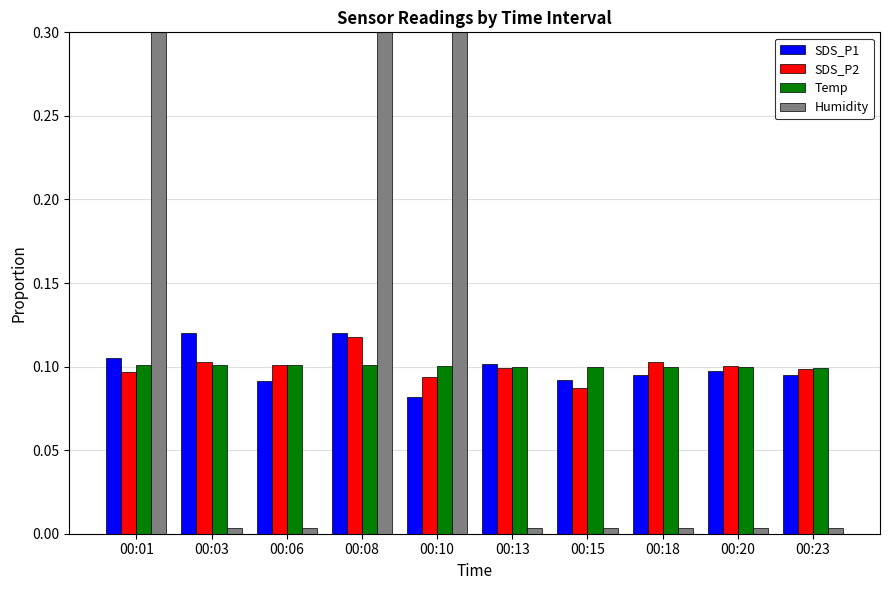

What are all the series names shown in the legend?

SDS_P1, SDS_P2, Temp, Humidity